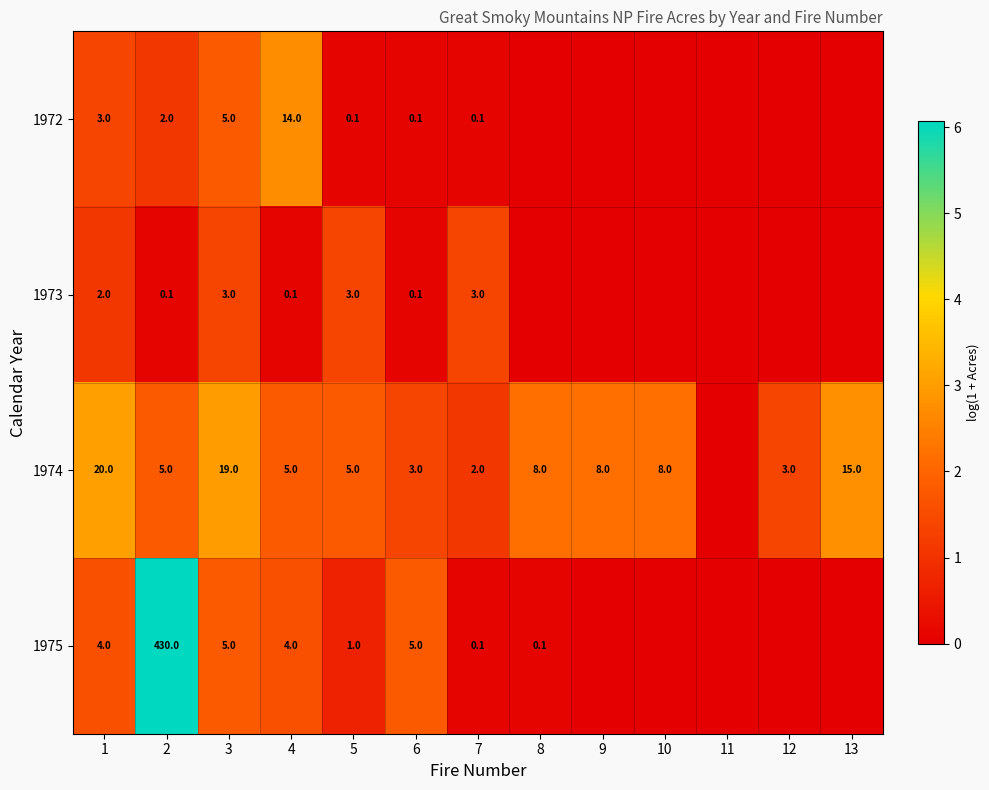

Is the value of 1972 at 6 greater than the value of 1974 at 13?

No